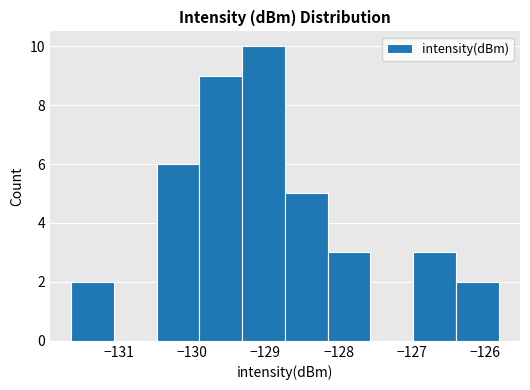

Which range on the x-axis has the tallest bar?

-129.3 to -128.7